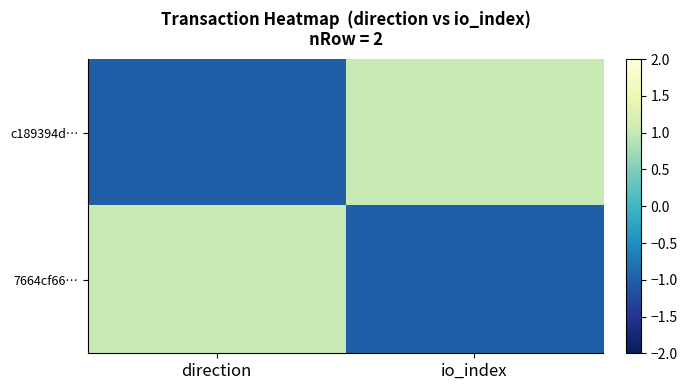

Reading right to left, list all the values displayed in this chart.

c189394d…: io_index=1	direction=-1
7664cf66…: io_index=-1	direction=1